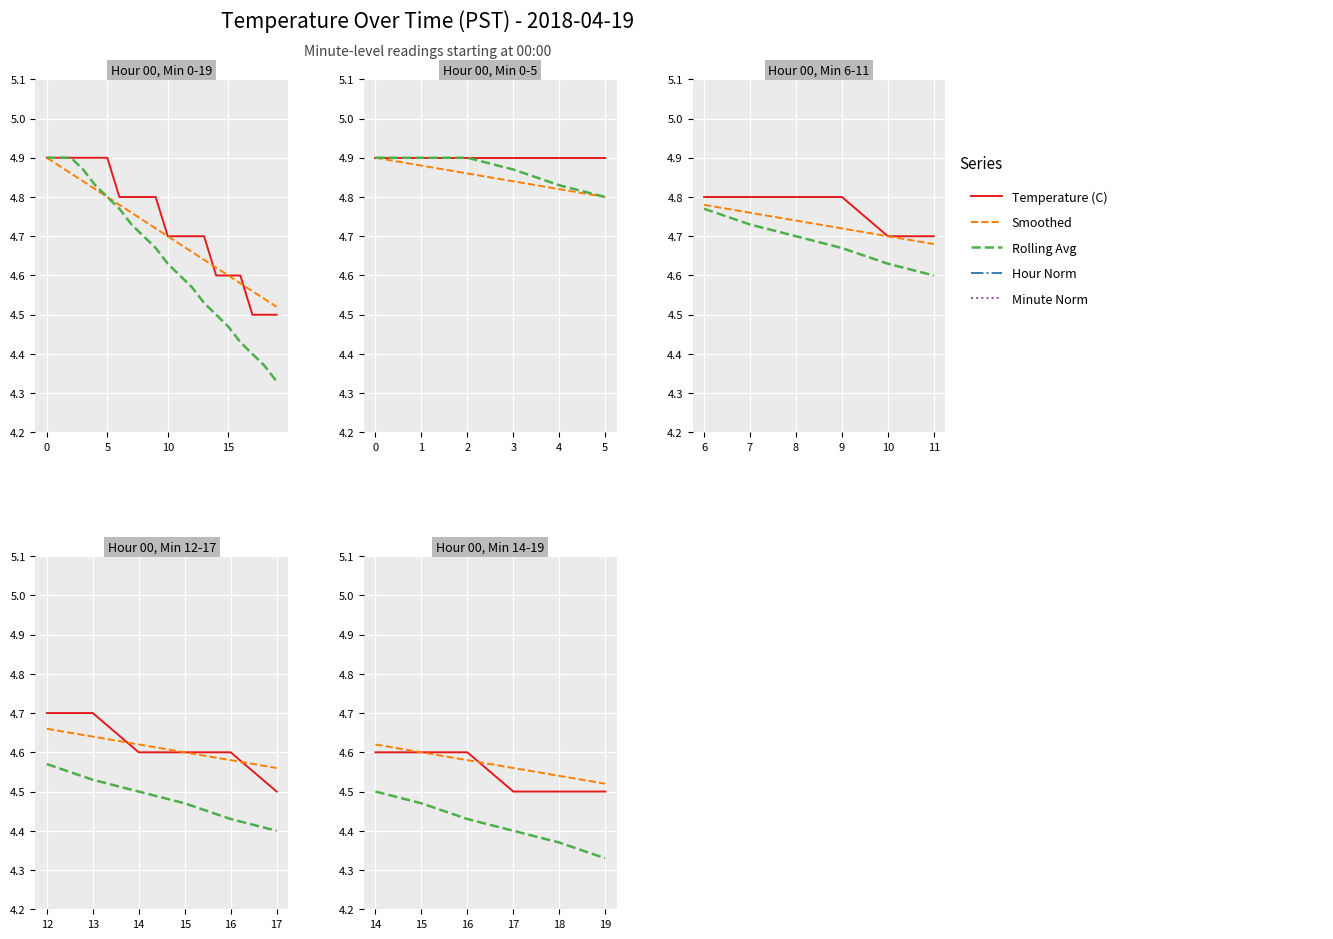

What is the highest value of the Minute Norm series?

0.2